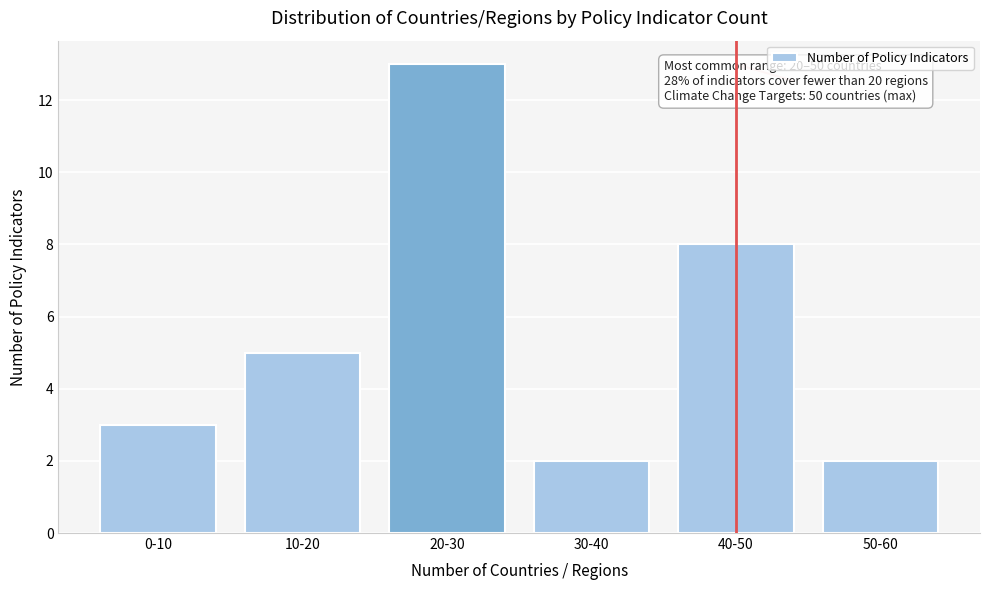

Reading left to right, transcribe all the data shown in this chart.

0-10=3	10-20=5	20-30=13	30-40=2	40-50=8	50-60=2